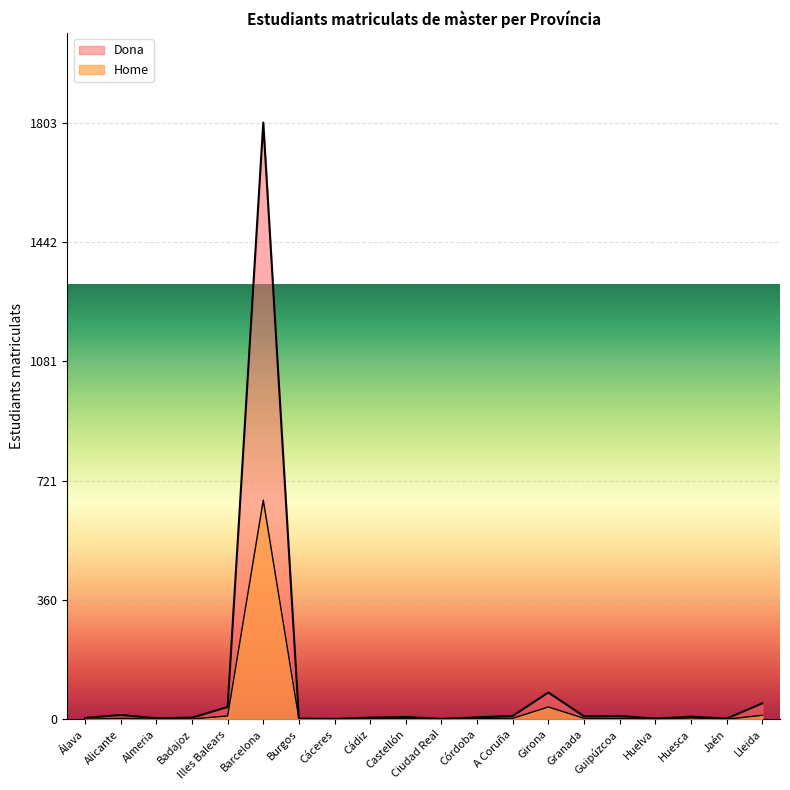

List the series in order of their peak value, highest first.

Dona, Home